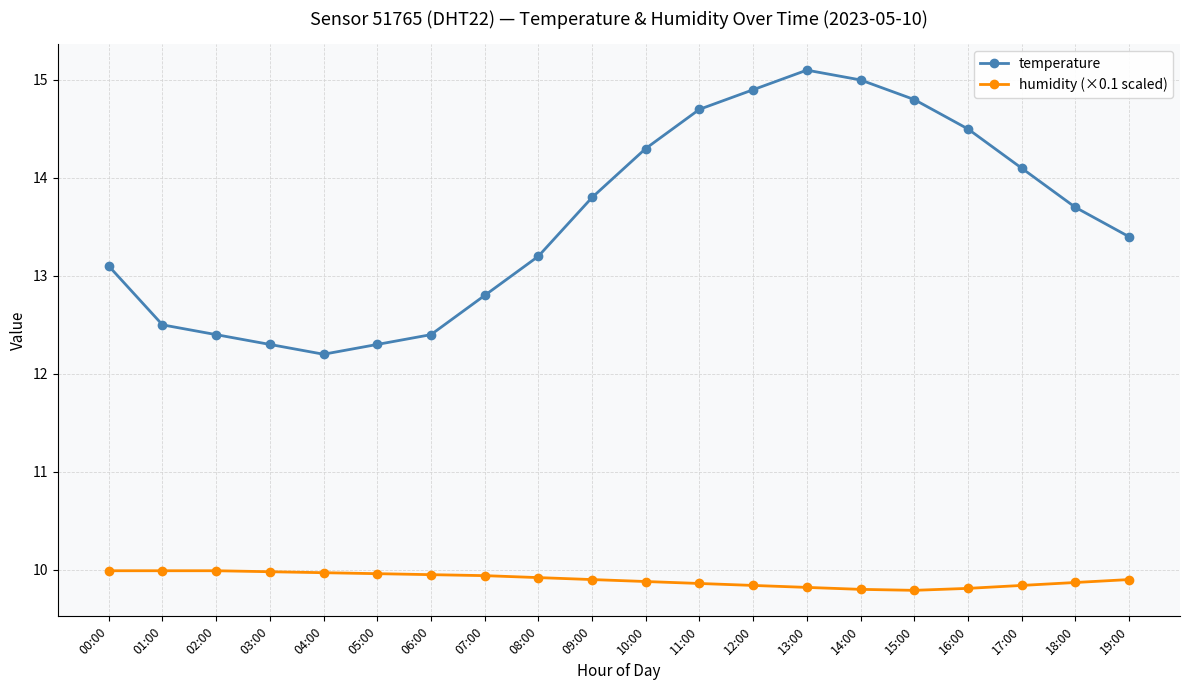

Is the value of temperature at 09:00 greater than the value of humidity (×0.1 scaled) at 06:00?

Yes